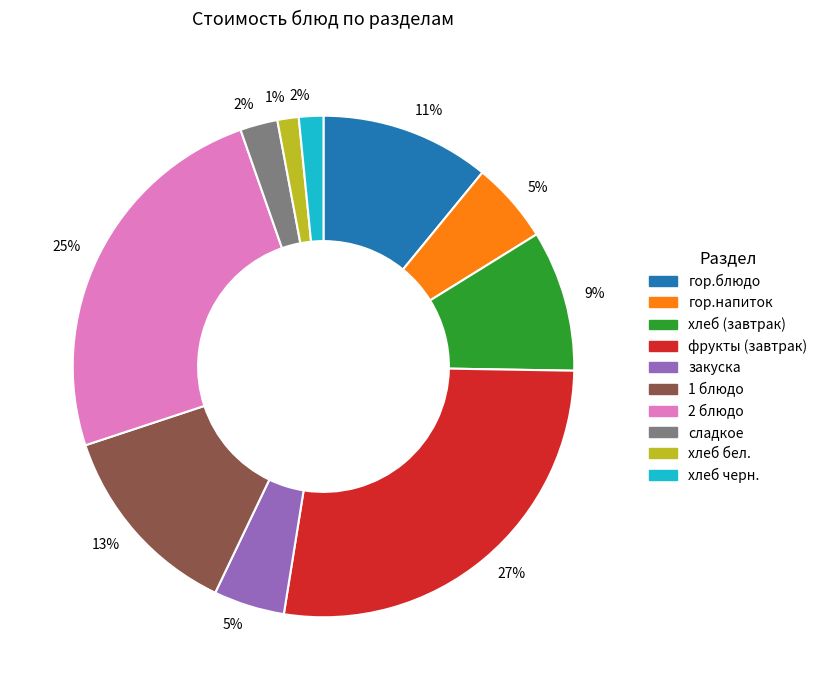

Is there a majority slice in this chart?

No